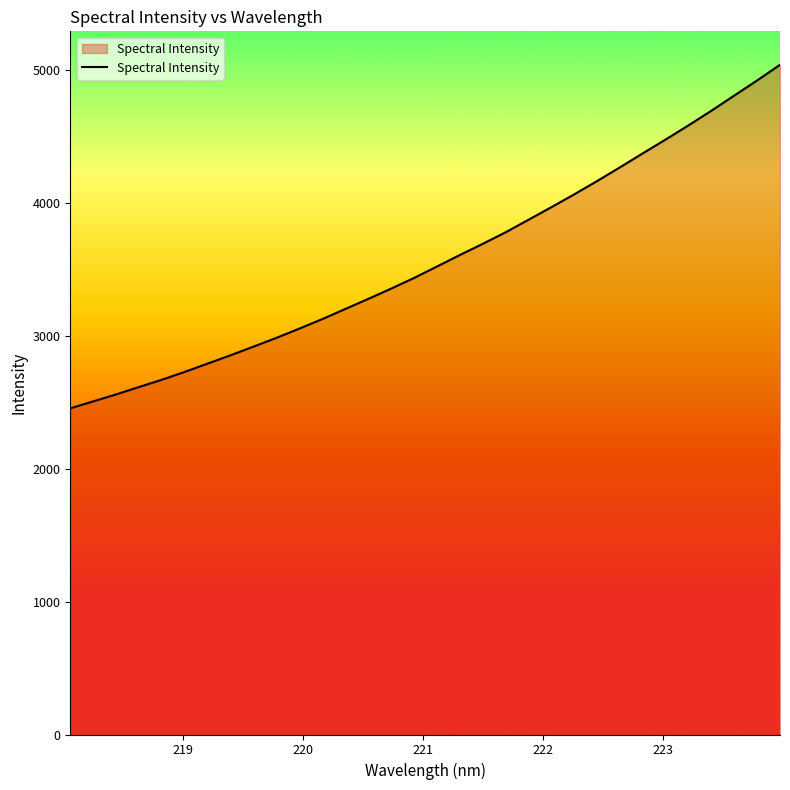

True or false: there are more than 1 points higher than both neighbors.

False